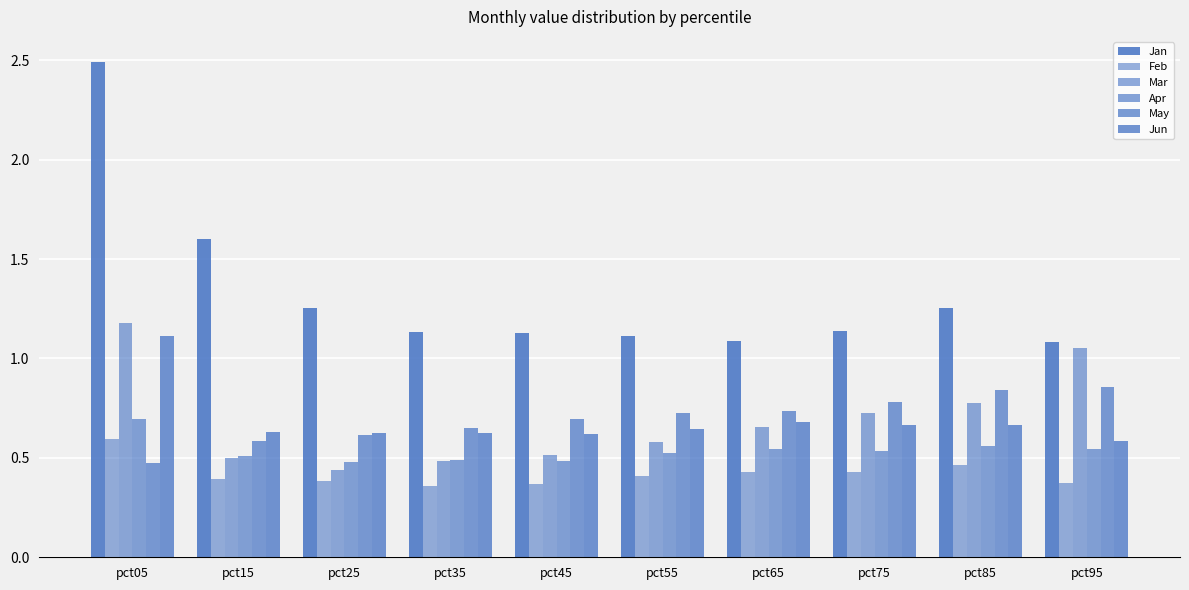

What value does the Apr series have at pct15?

0.5